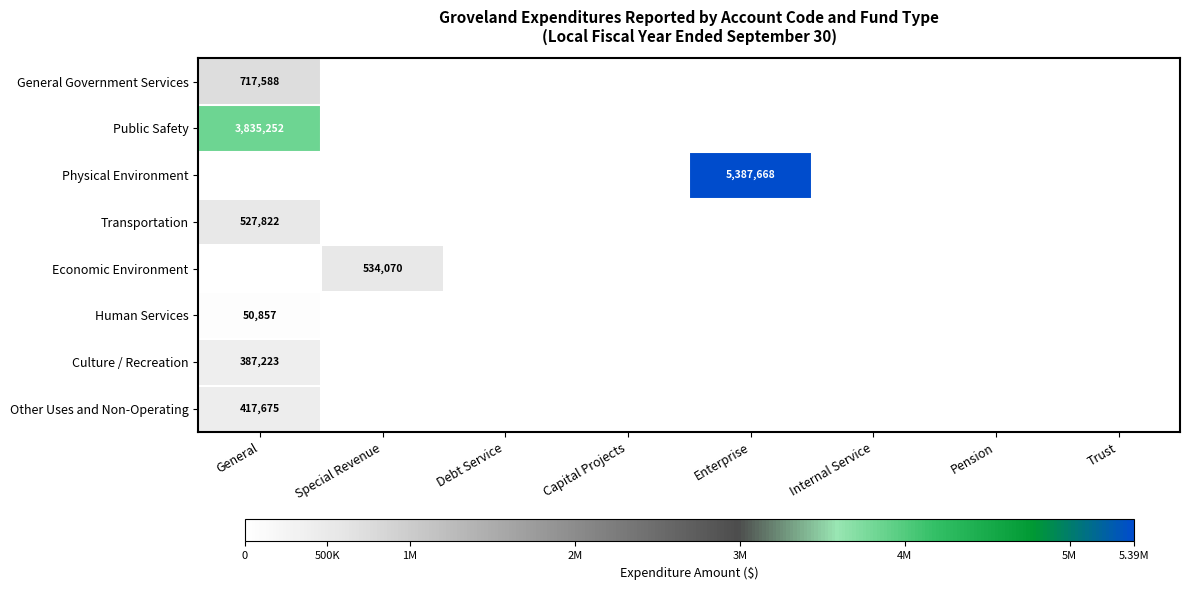

True or false: General Government Services has a value of 1266828 at General.

False